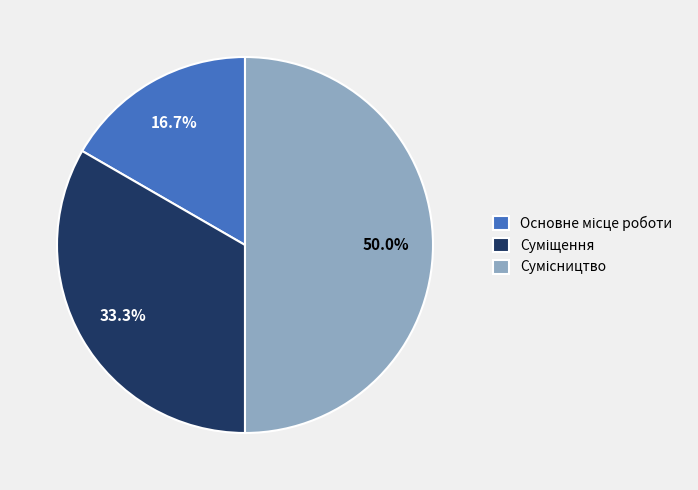

Does Суміщення account for over 50% of the chart?

No